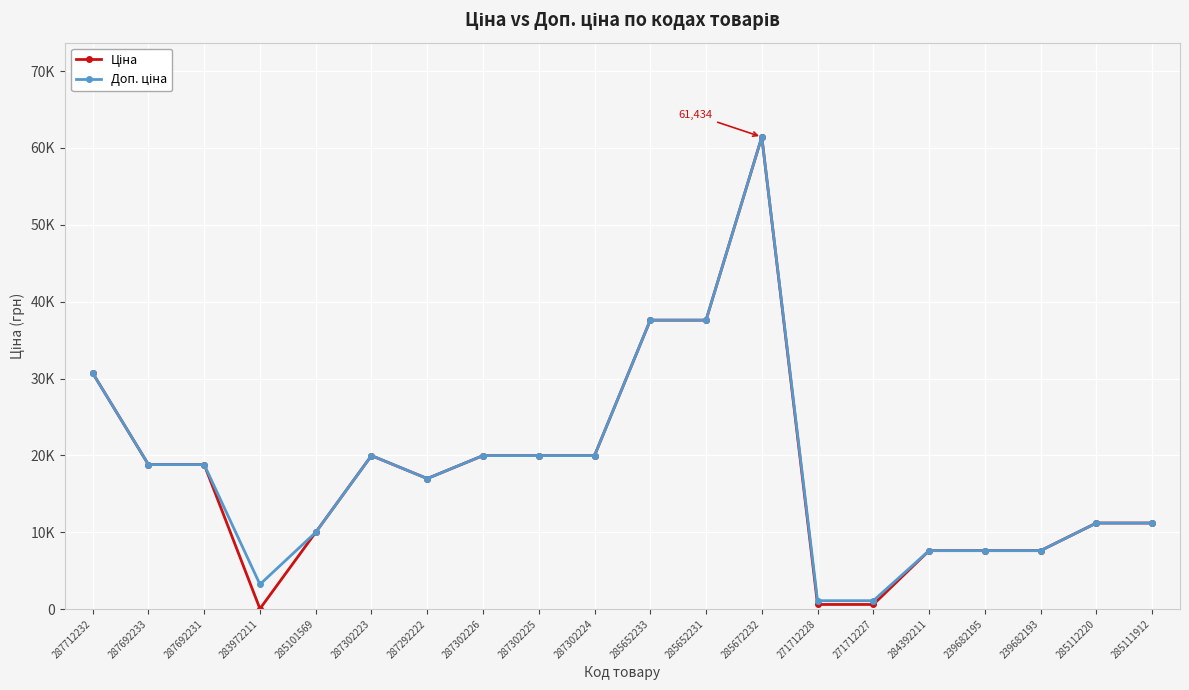

Does the chart have visible grid lines?

Yes